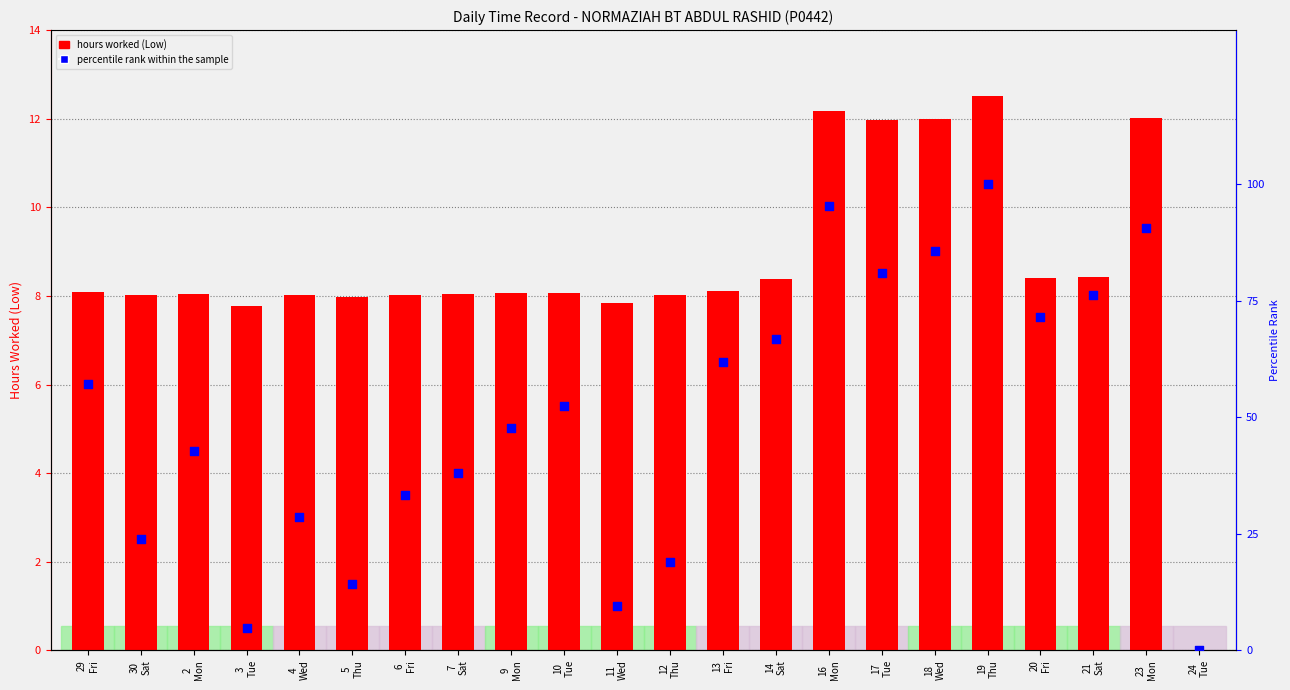

Which series has the largest total across all categories?

percentile rank within the sample